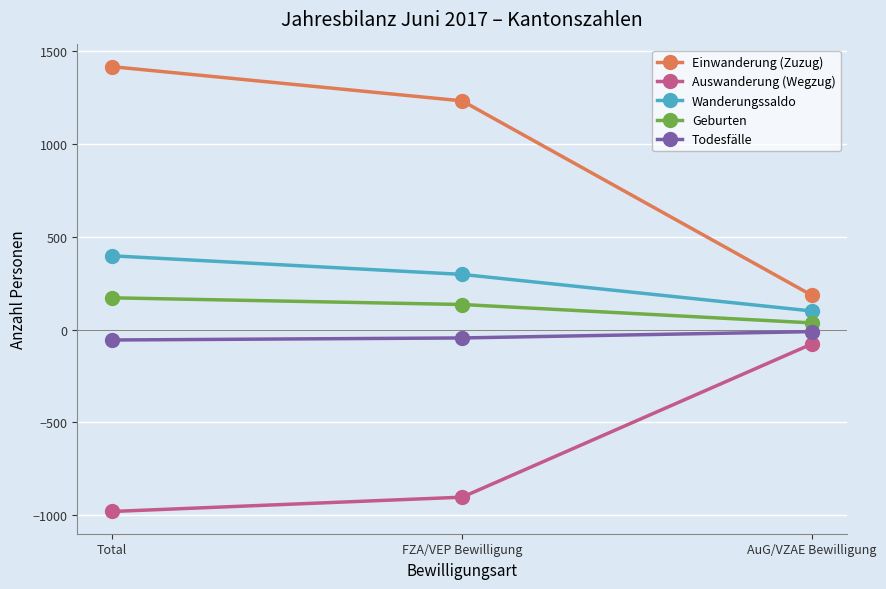

What is the sum of all Wanderungssaldo values?

794